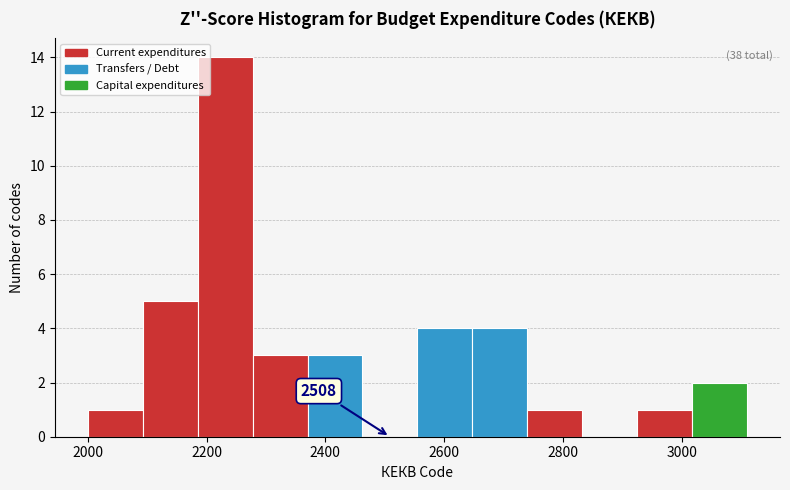

Which range on the x-axis has the tallest bar?

2180 to 2280